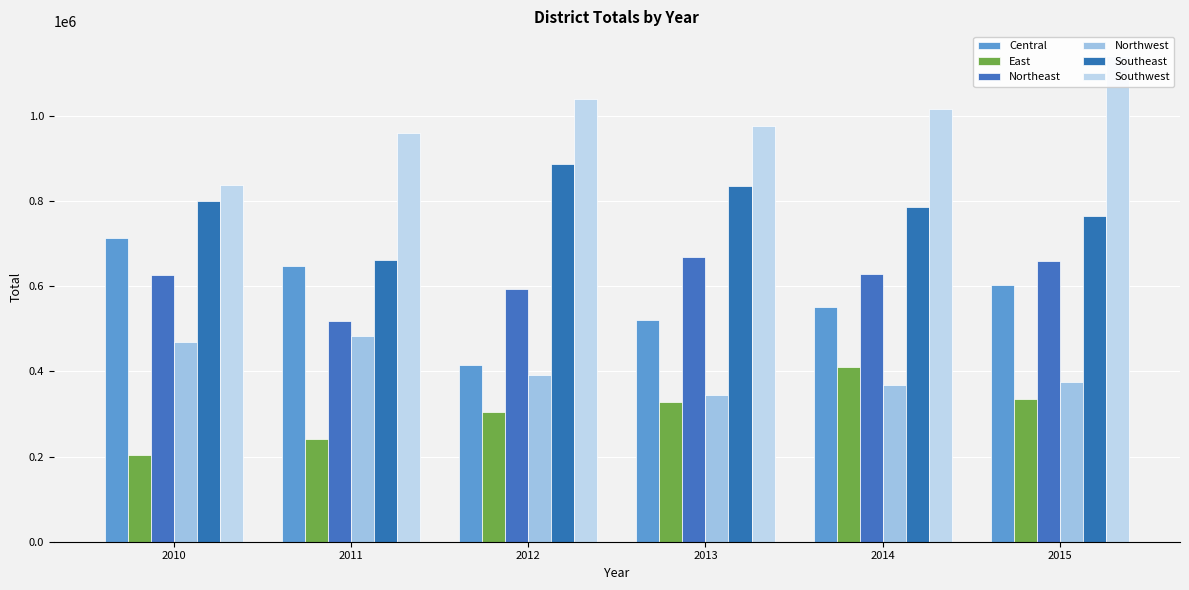

True or false: East has a value of 525269 at 2015.

False